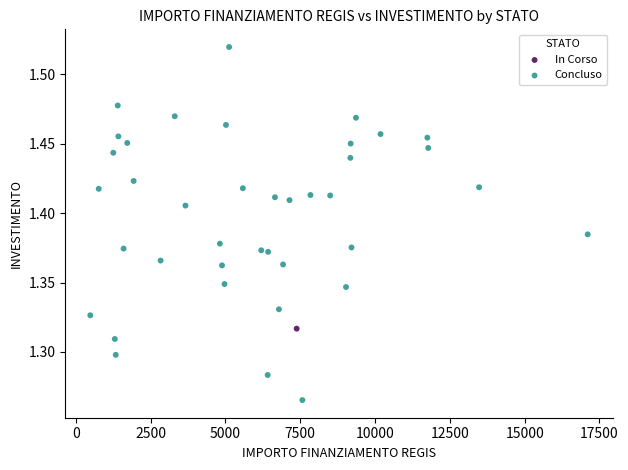

What are all the series names shown in the legend?

In Corso, Concluso